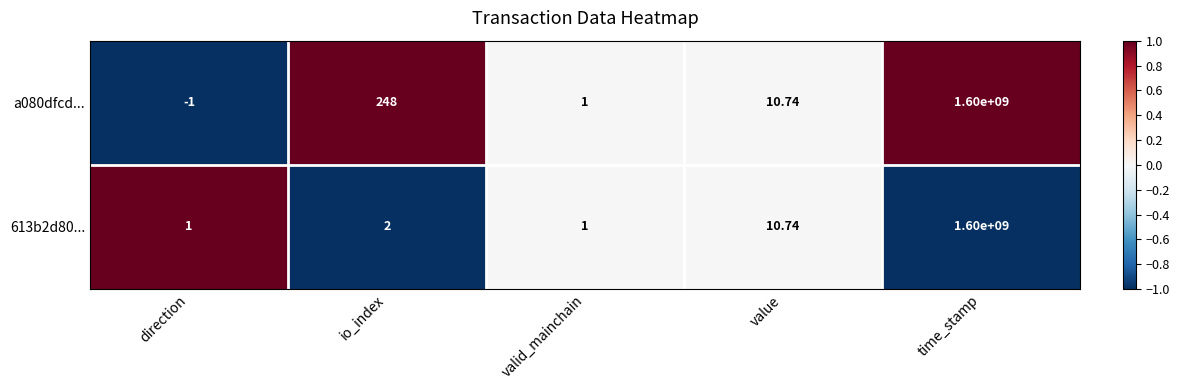

At which category does the chart reach its peak across all series?

time_stamp